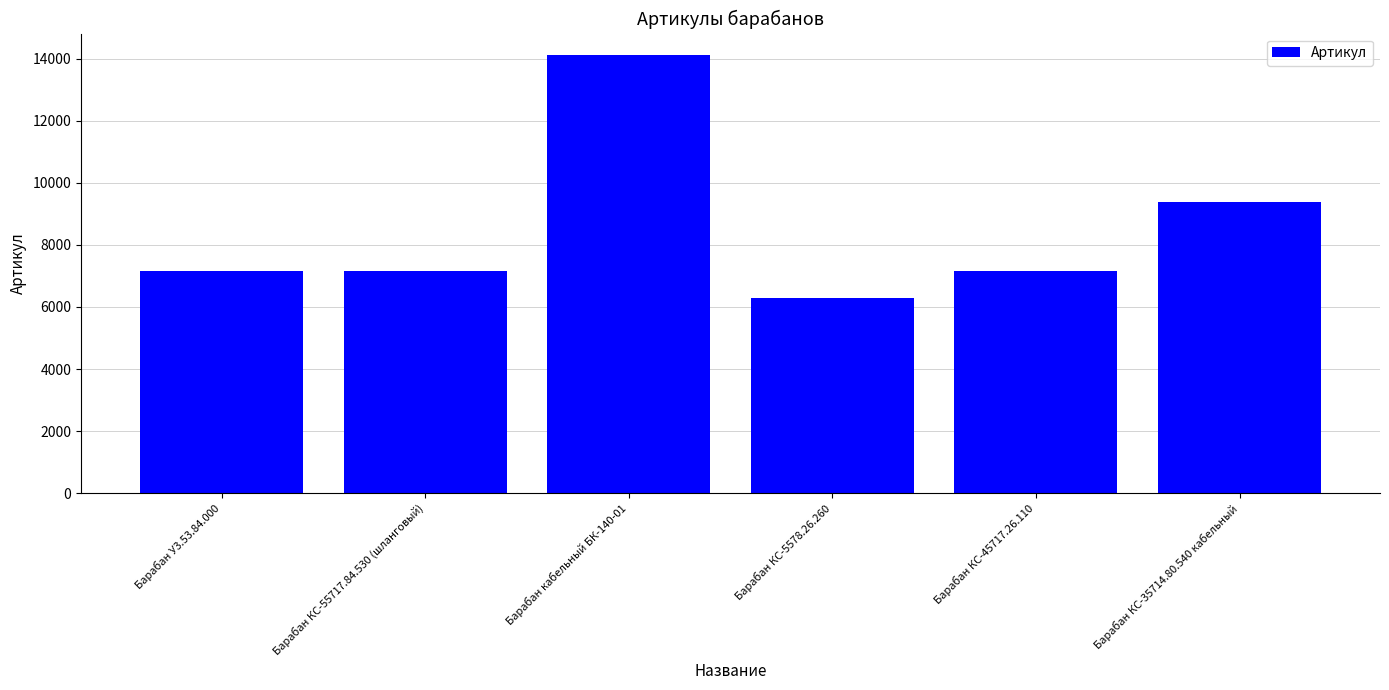

Approximately how many times larger is the value at Барабан кабельный БК-140-01 compared to Барабан У3.53.84.000?

2.0